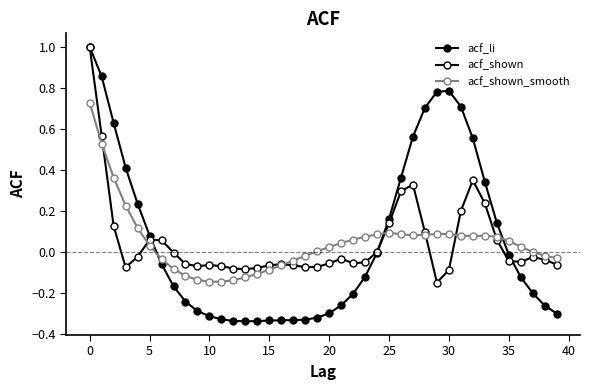

At how many categories does at least one series exceed 0?

26